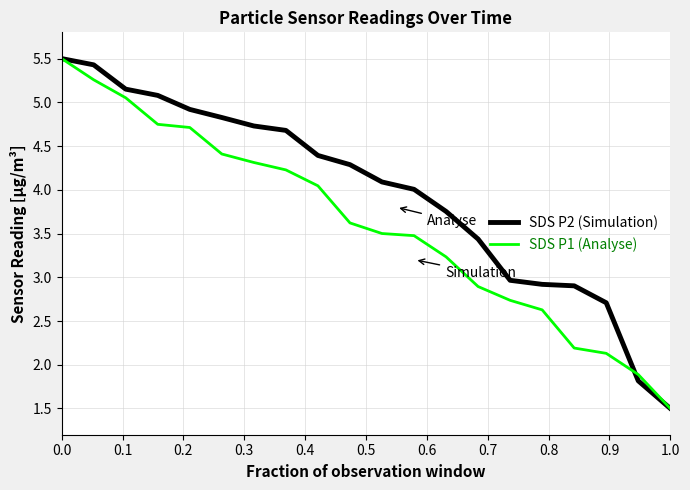

How many lines are shown in the chart?

2